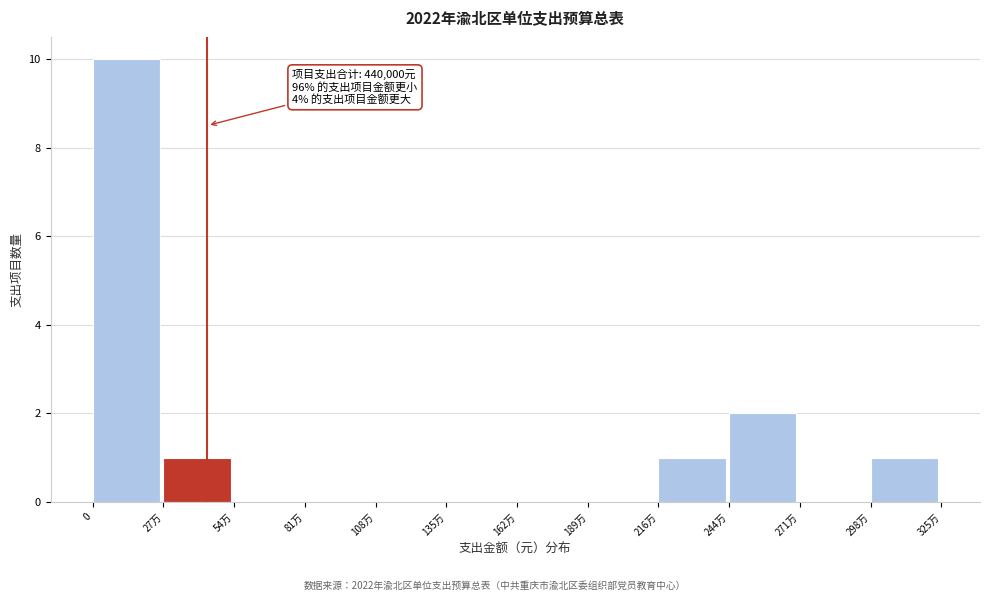

Reading left to right, transcribe all the data shown in this chart.

0=10	27万=1	54万=0	81万=0	108万=0	135万=0	162万=0	189万=0	216万=1	244万=2	271万=0	298万=1